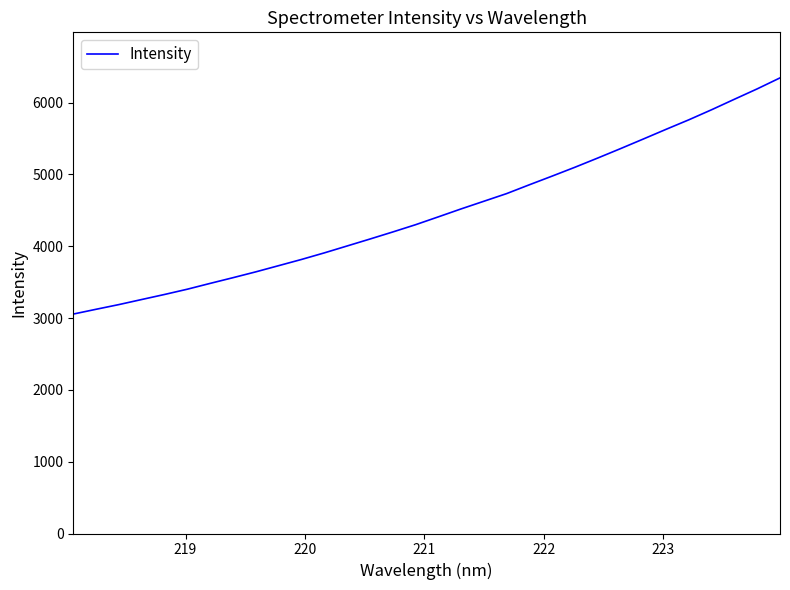

What is the greatest value displayed?

6345.4